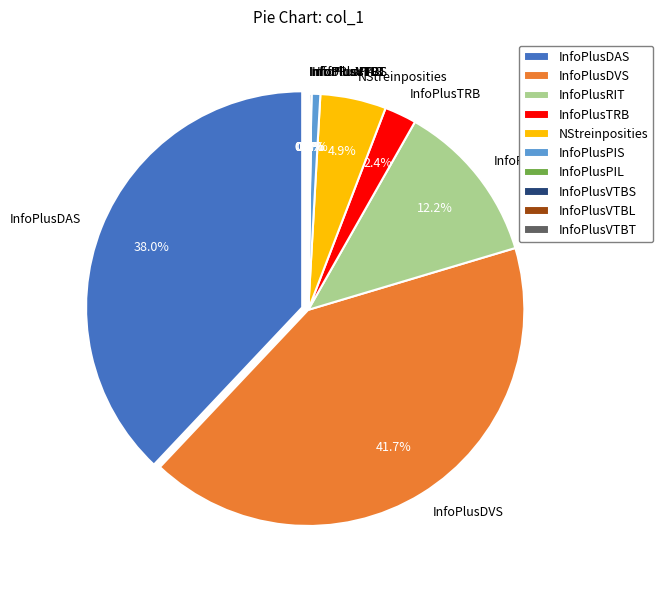

Does InfoPlusVTBL represent more than half of the total?

No